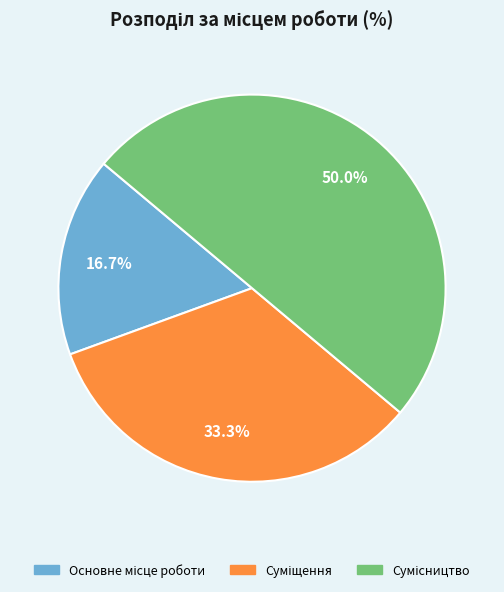

To the nearest percent, what is the average slice percentage?

33%